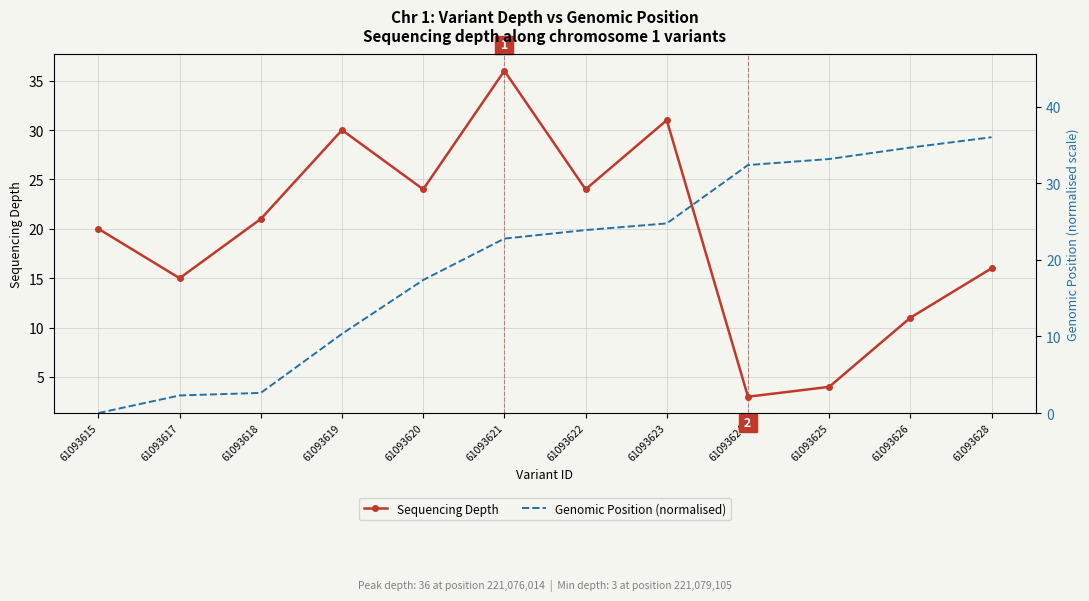

List the labels in order of Sequencing Depth value, smallest first.

61093624, 61093625, 61093626, 61093617, 61093628, 61093615, 61093618, 61093620, 61093622, 61093619, 61093623, 61093621